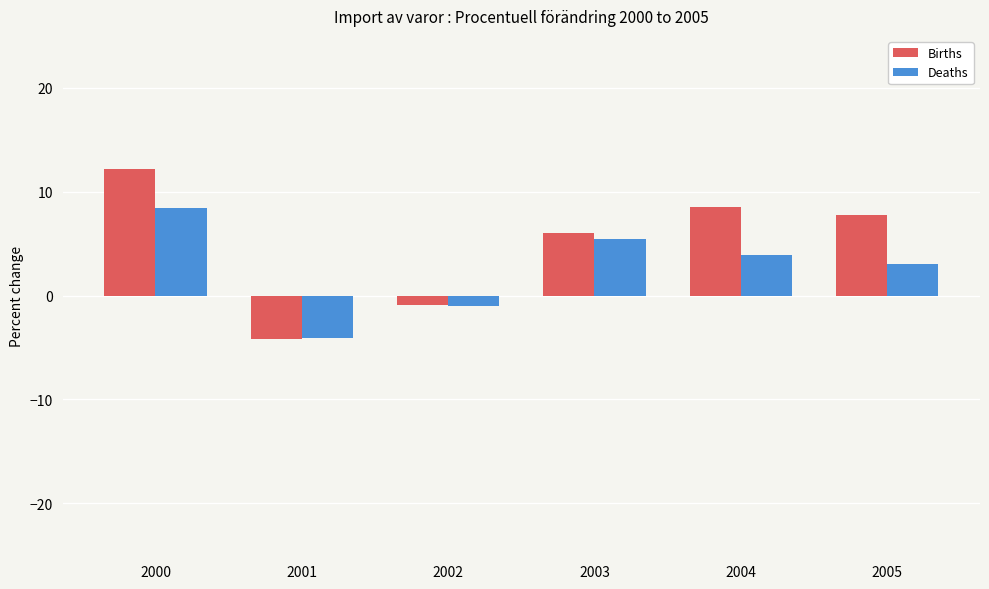

Reading left to right, what are all the values shown in this chart?

Births: 2000=12.2	2001=-4.2	2002=-0.9	2003=6.0	2004=8.5	2005=7.8
Deaths: 2000=8.4	2001=-4.1	2002=-1.0	2003=5.5	2004=3.9	2005=3.0